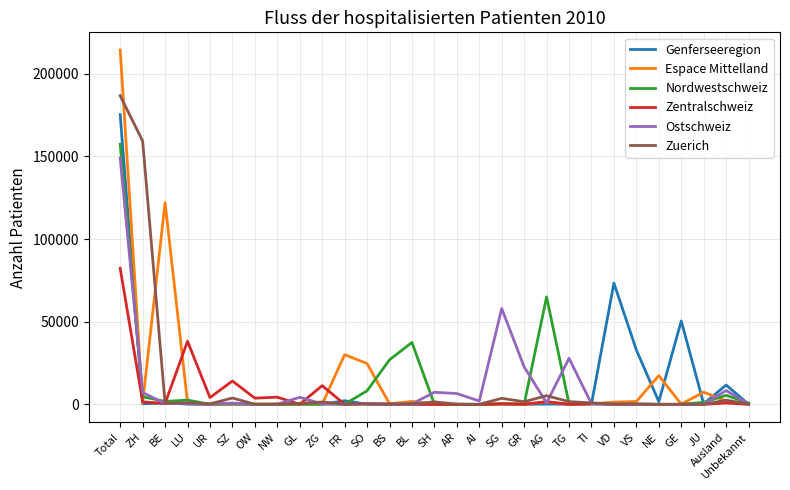

At which category is the sum across all series the highest?

Total